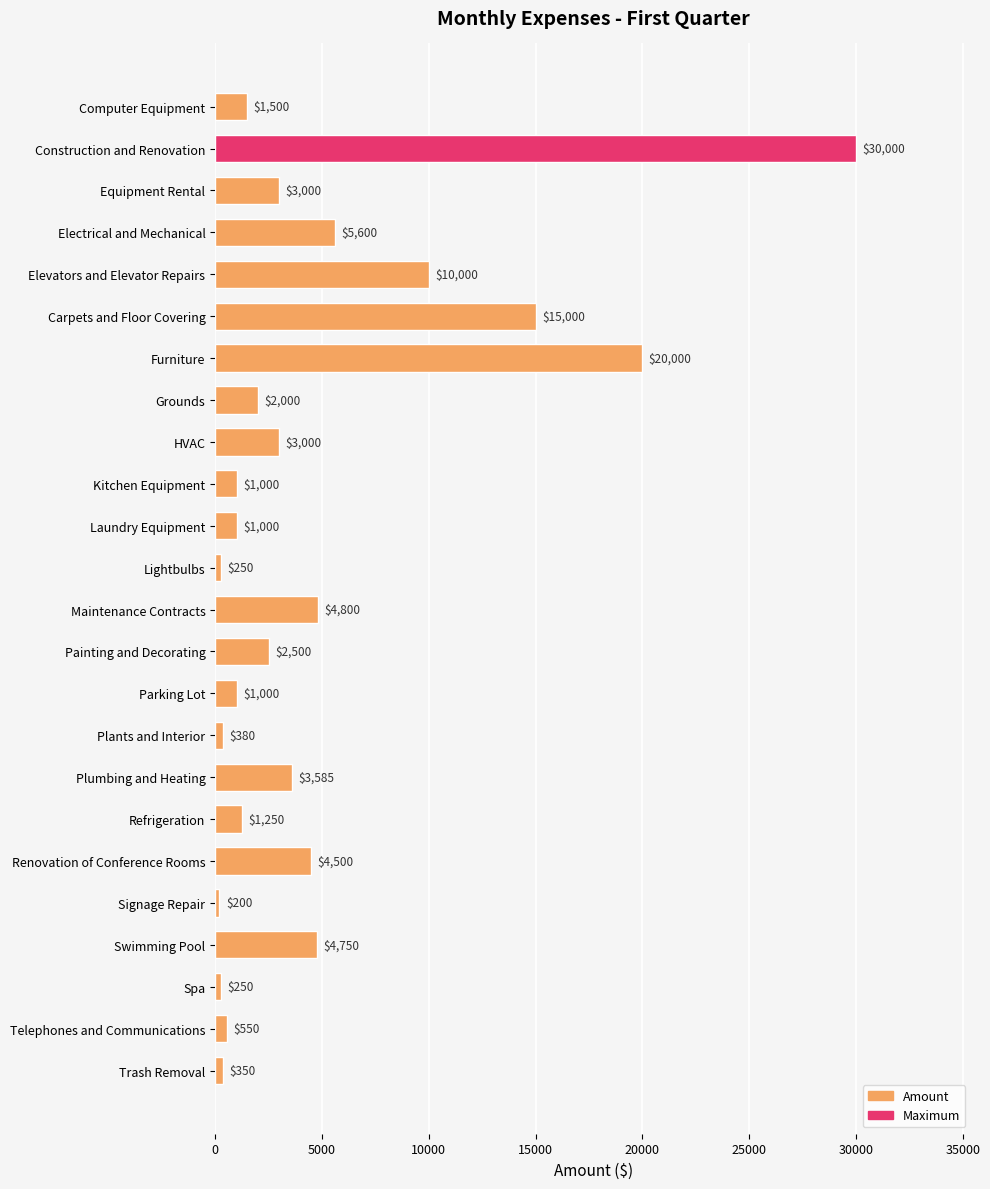

True or false: the data shows 3000 at Equipment Rental.

True